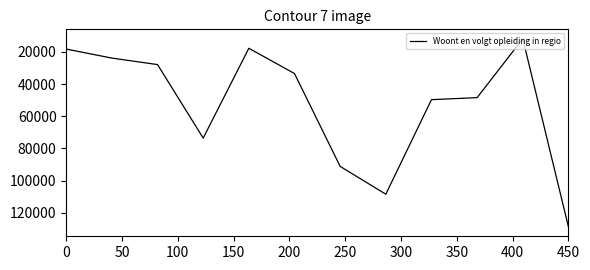

What is the difference between the maximum and minimum values?

116954